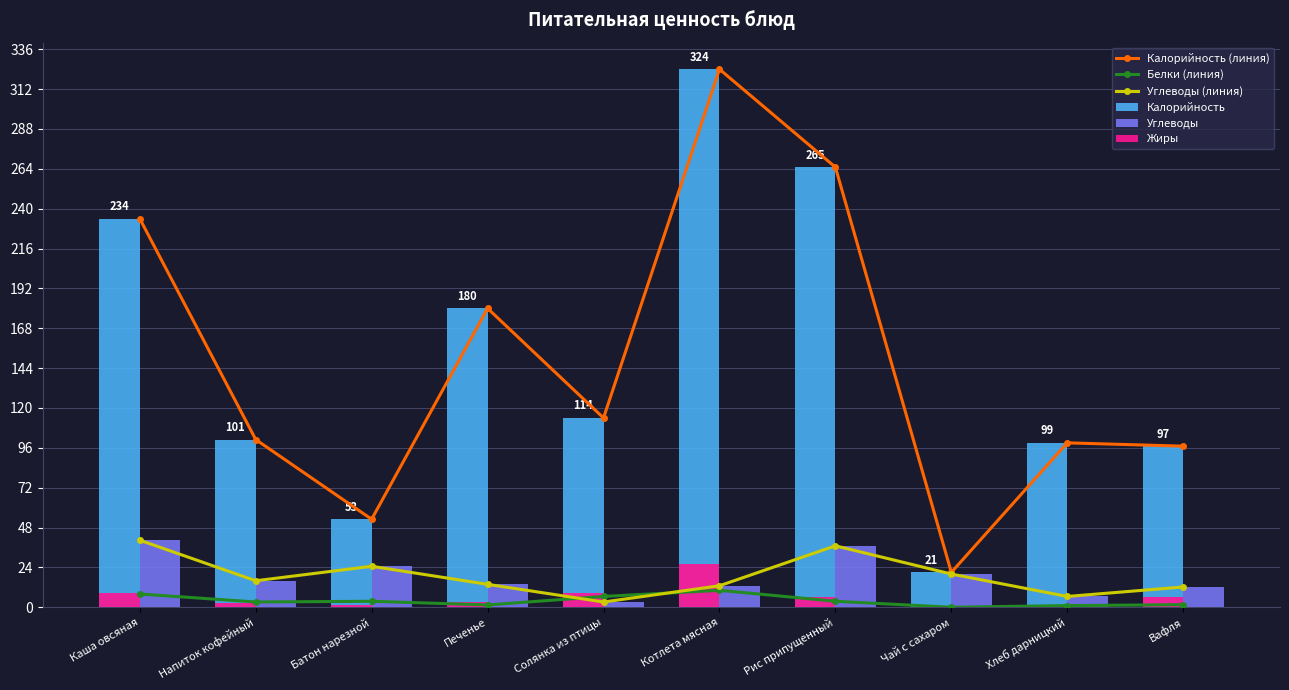

What is the approximate value of Углеводы at Хлеб дарницкий?

6.5